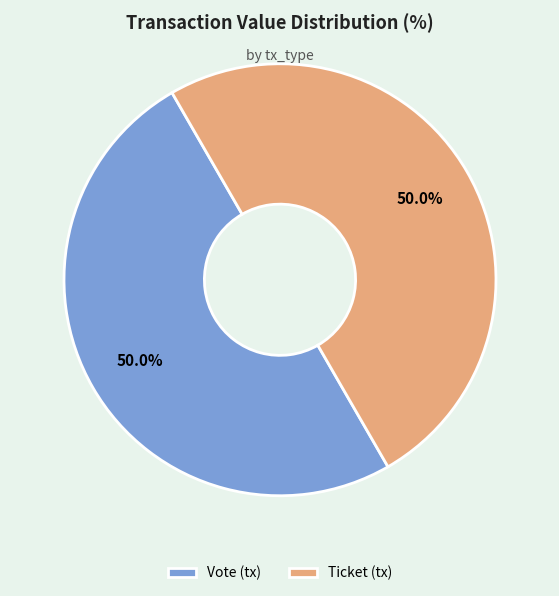

How many slices are in this pie chart?

2